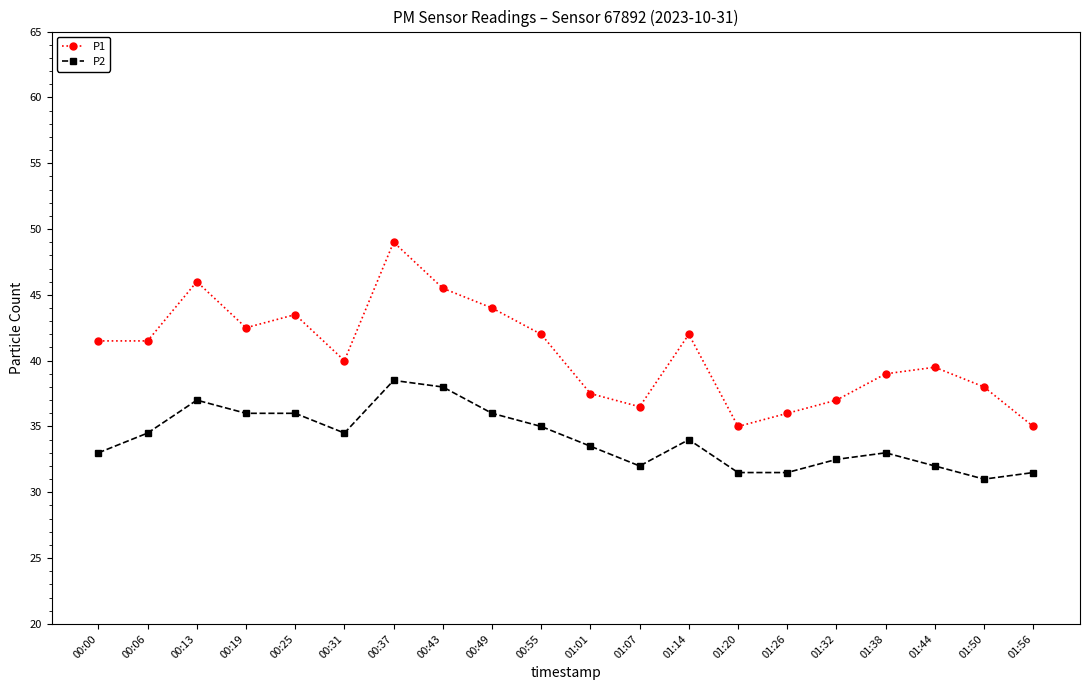

What is the total value across all series at 01:26?

67.5